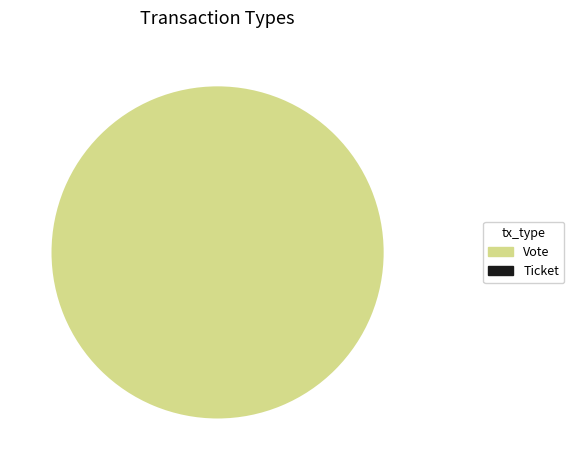

Is it true that Ticket is 0% of the pie?

True